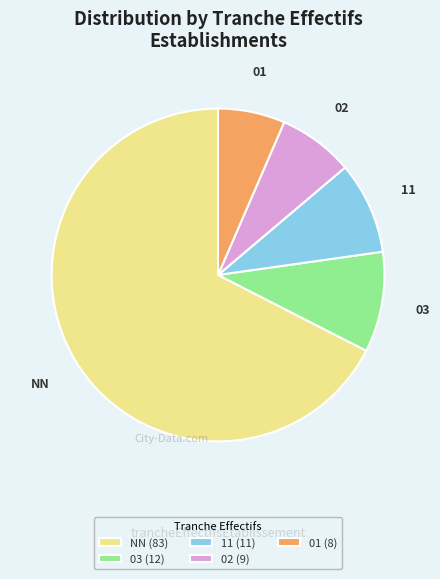

Which category has the smallest portion of the pie?

01 (8)